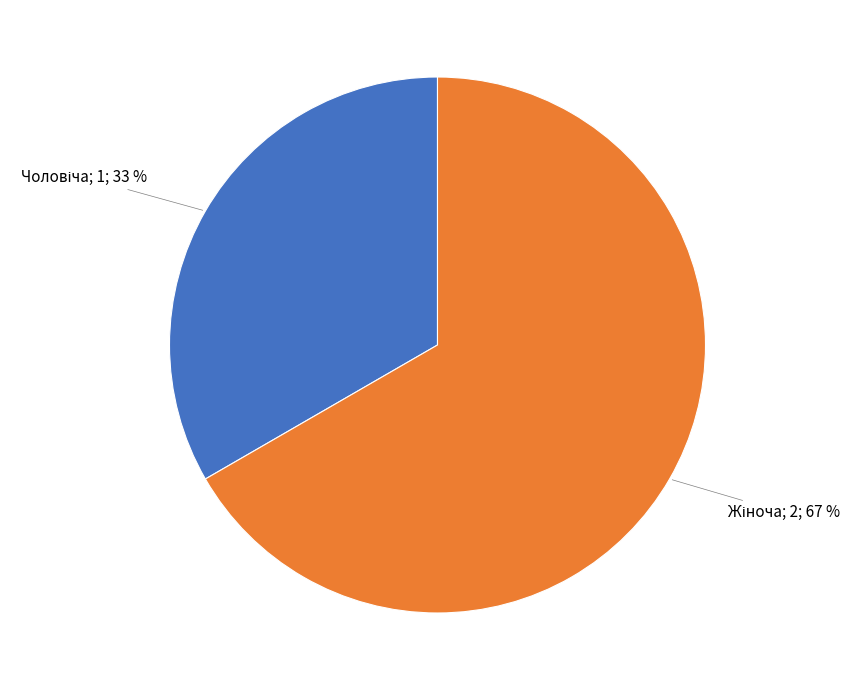

To the nearest percent, what is the average slice percentage?

50%